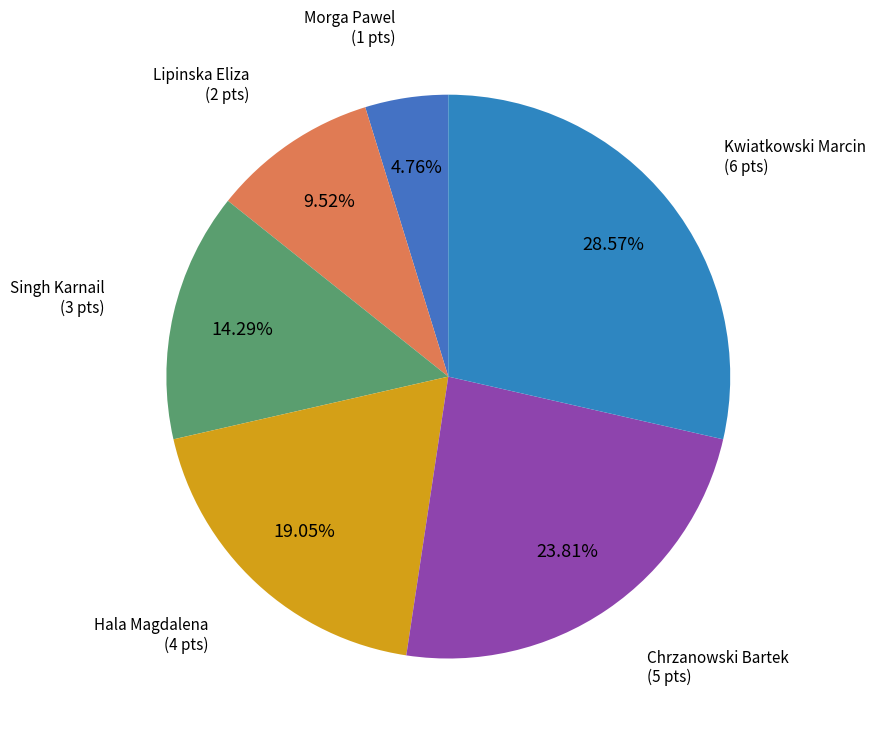

To the nearest percent, what is the combined percentage of Kwiatkowski Marcin and Chrzanowski Bartek?

52%